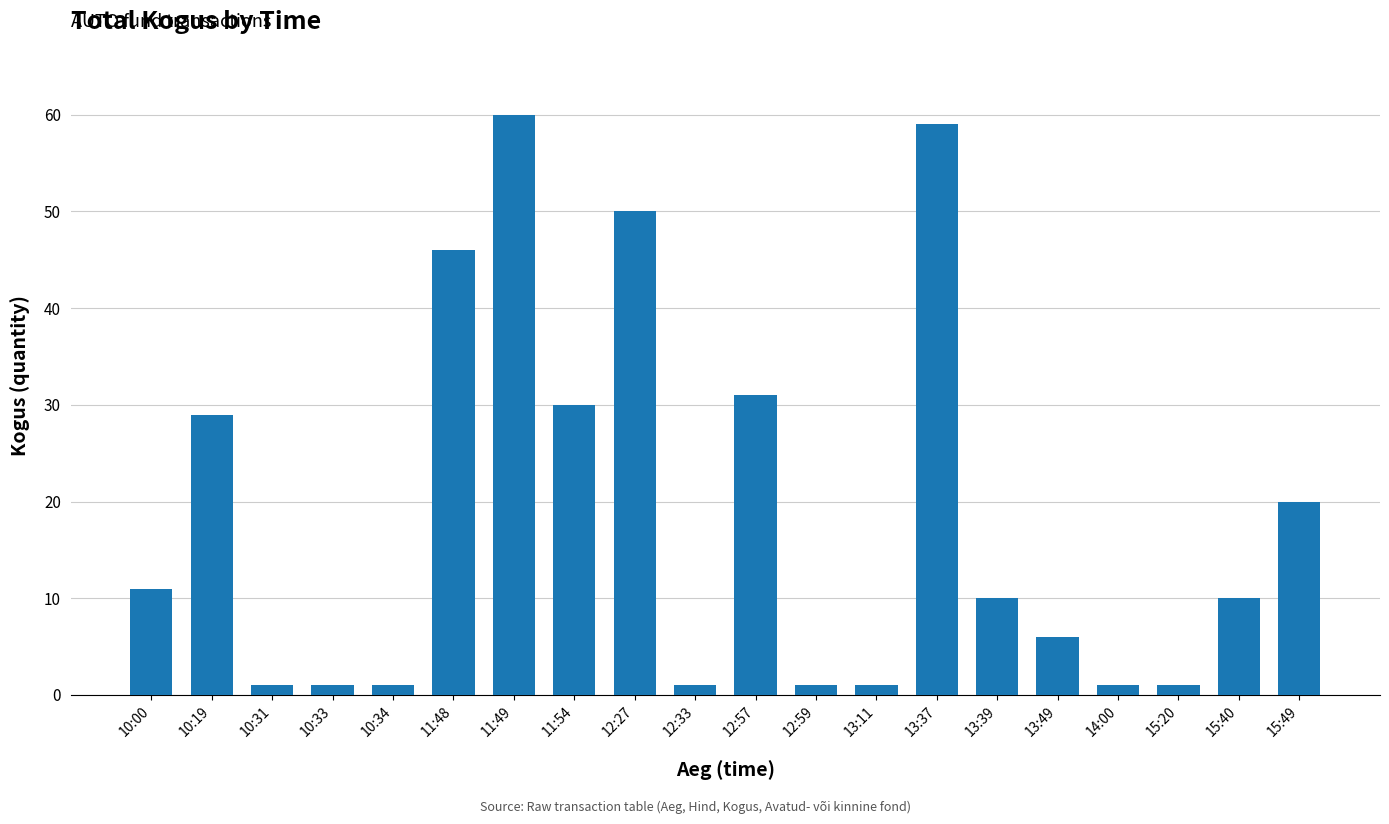

What is the maximum value shown in the chart?

60